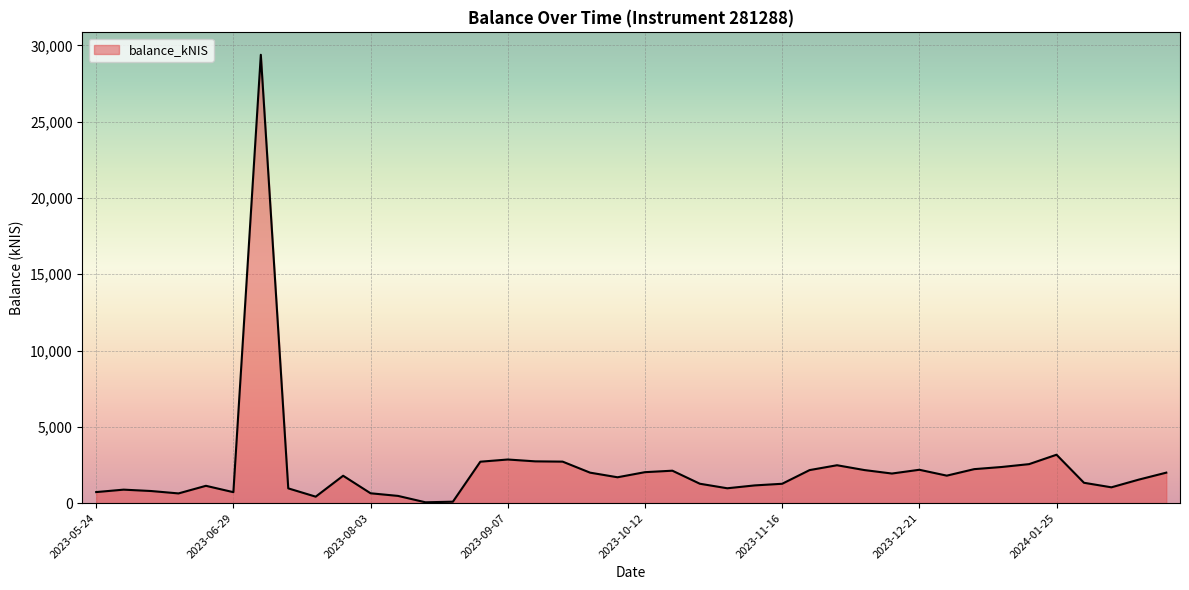

How many values exceed 1791?

20